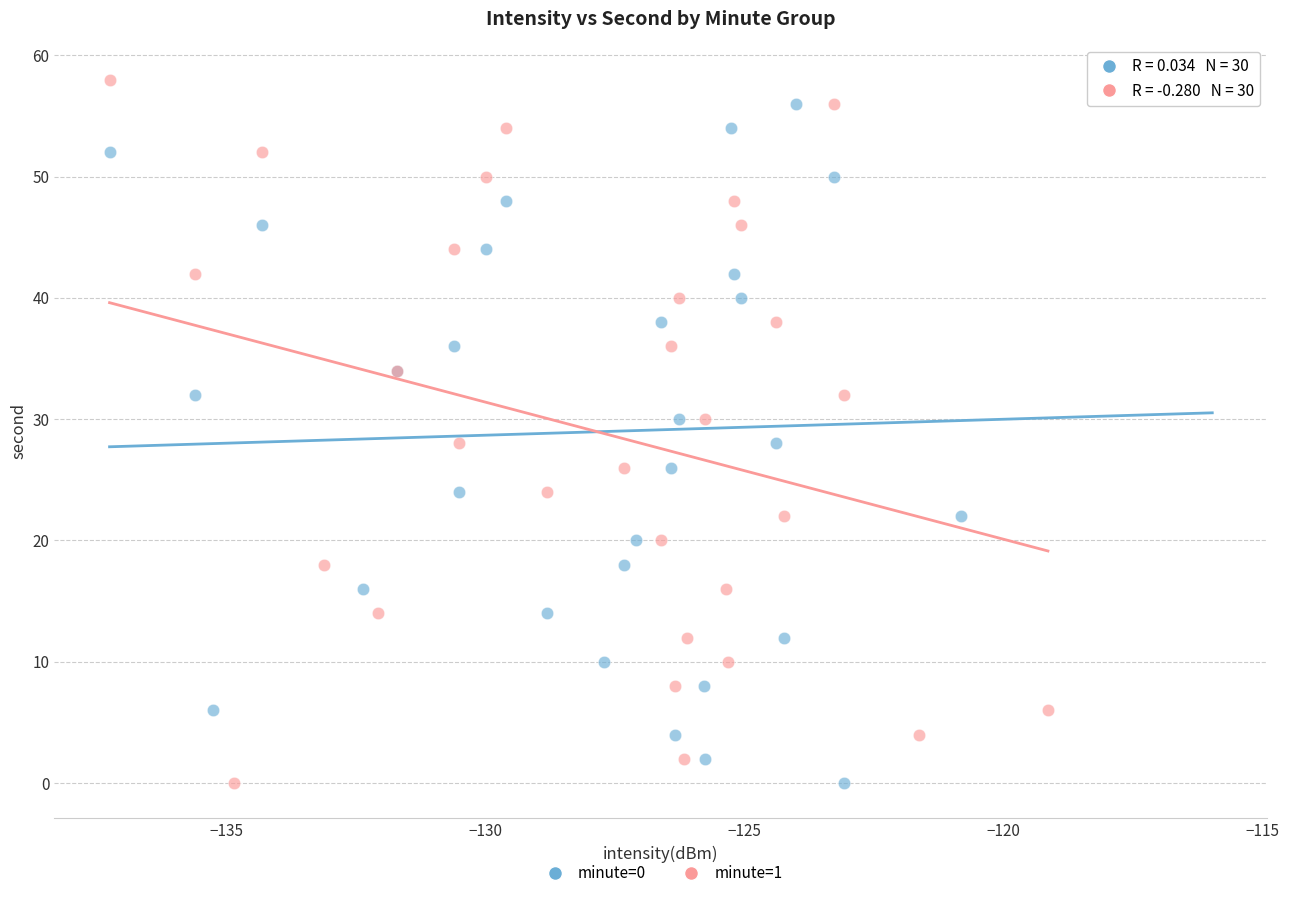

What are all the series names shown in the legend?

minute=0, minute=1